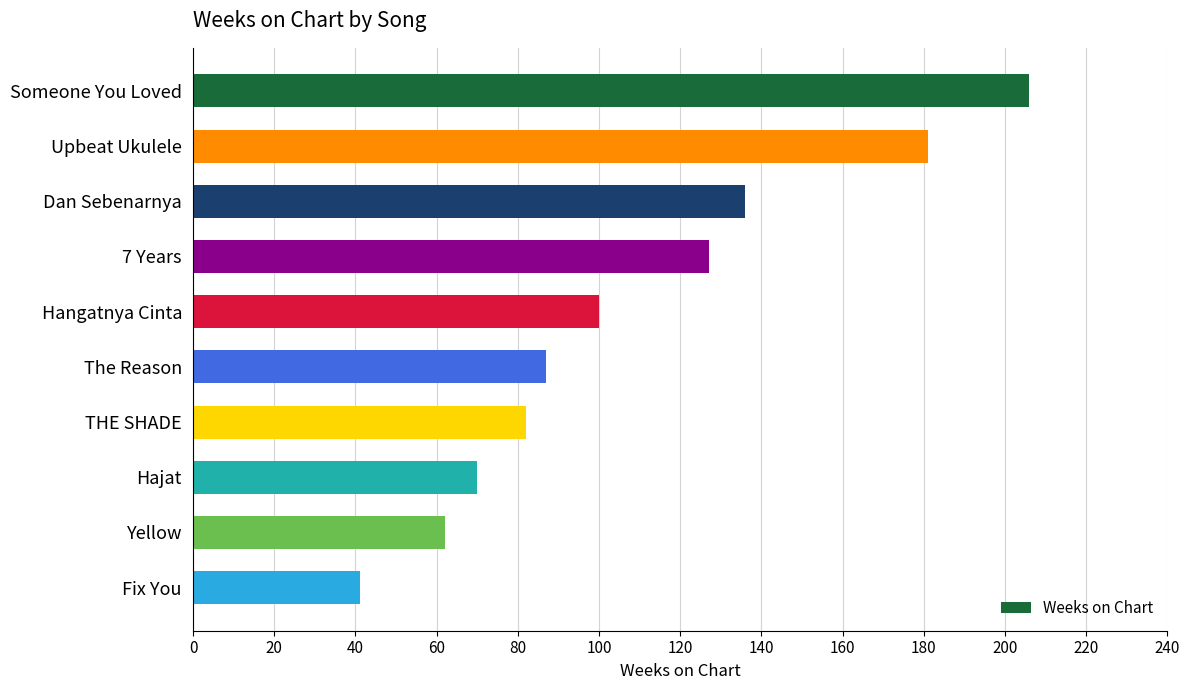

At which category does the chart reach its minimum across all series?

Fix You